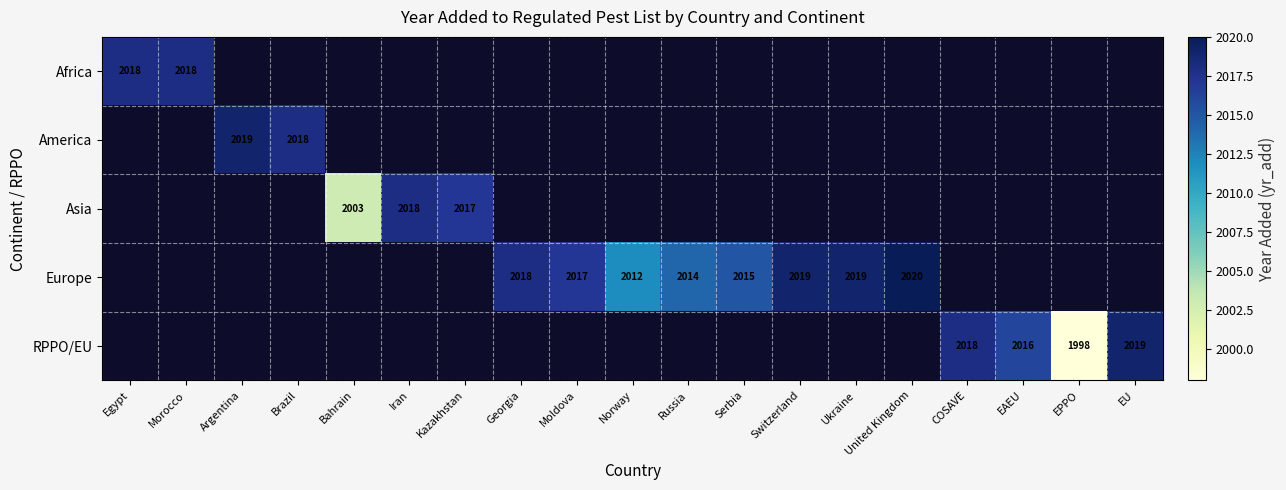

Is it true that Europe equals 2015 at Serbia?

True